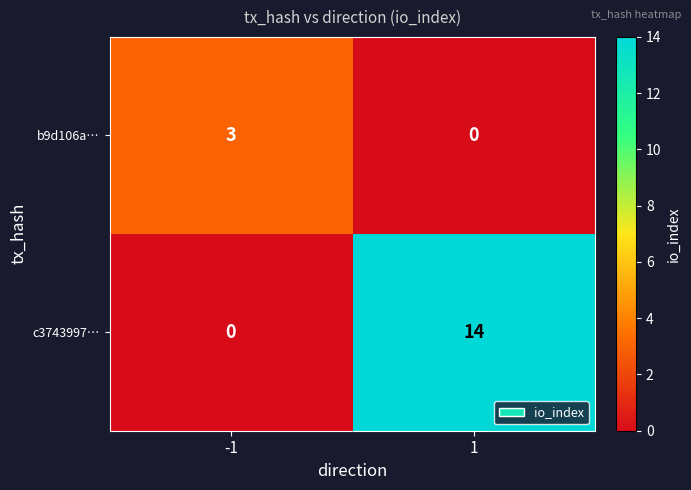

Reading right to left, list all the values displayed in this chart.

b9d106a…: 0	3
c3743997…: 14	0